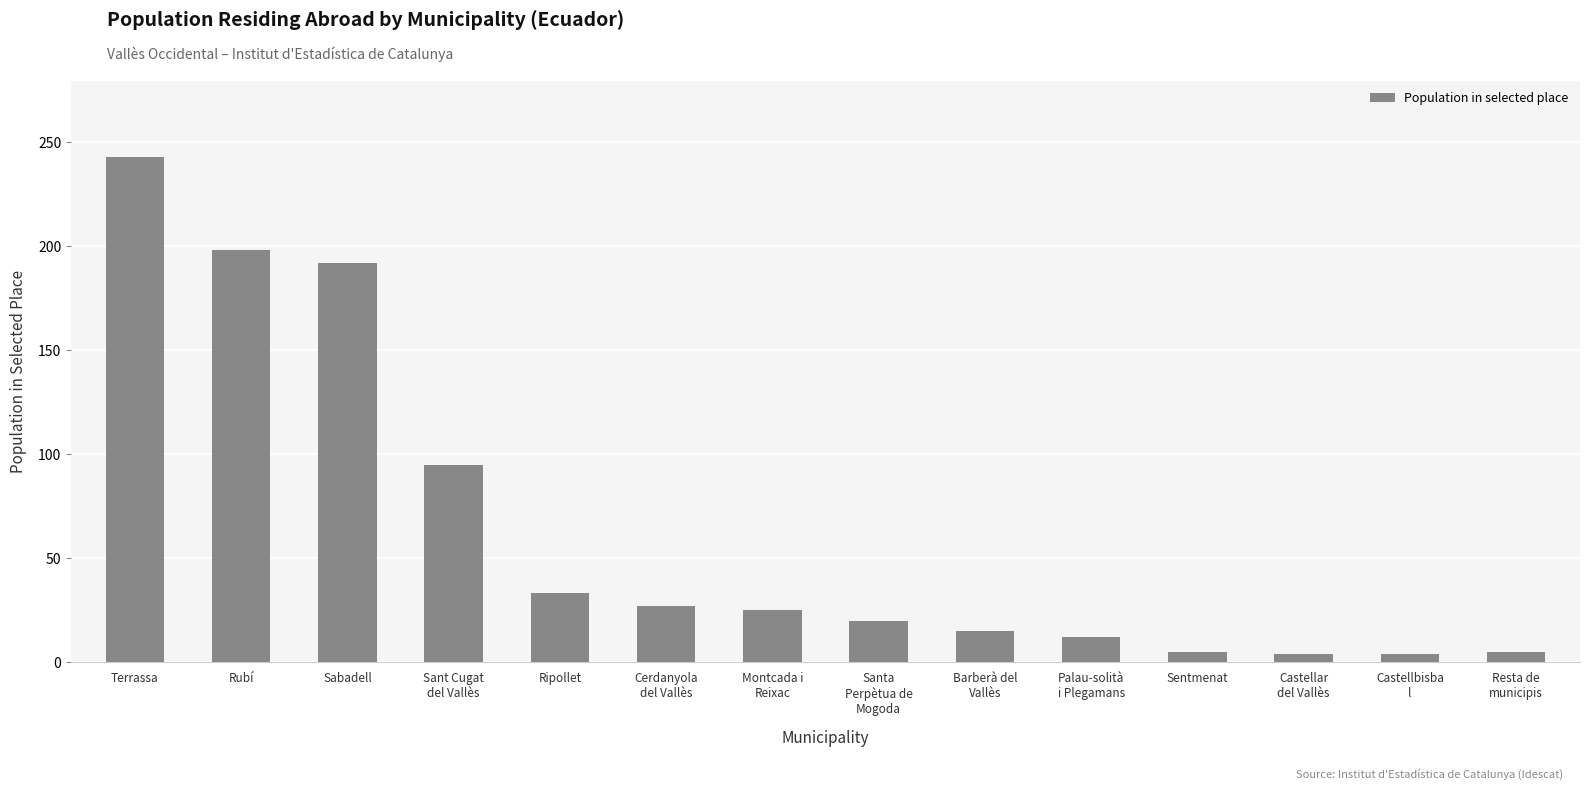

Between Barberà del
Vallès and Ripollet, which is larger?

Ripollet